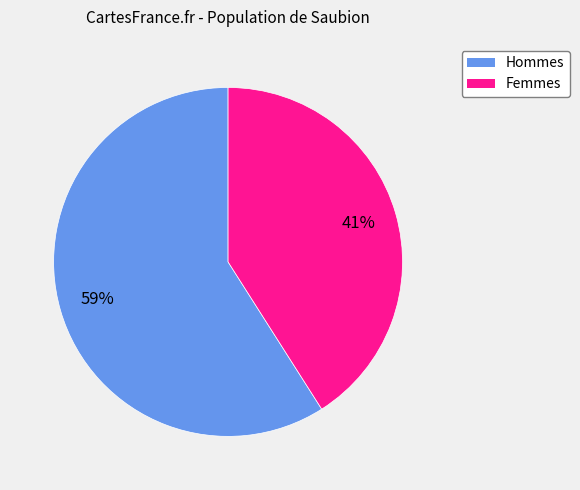

What percentage is the Hommes slice, to the nearest percent?

59%